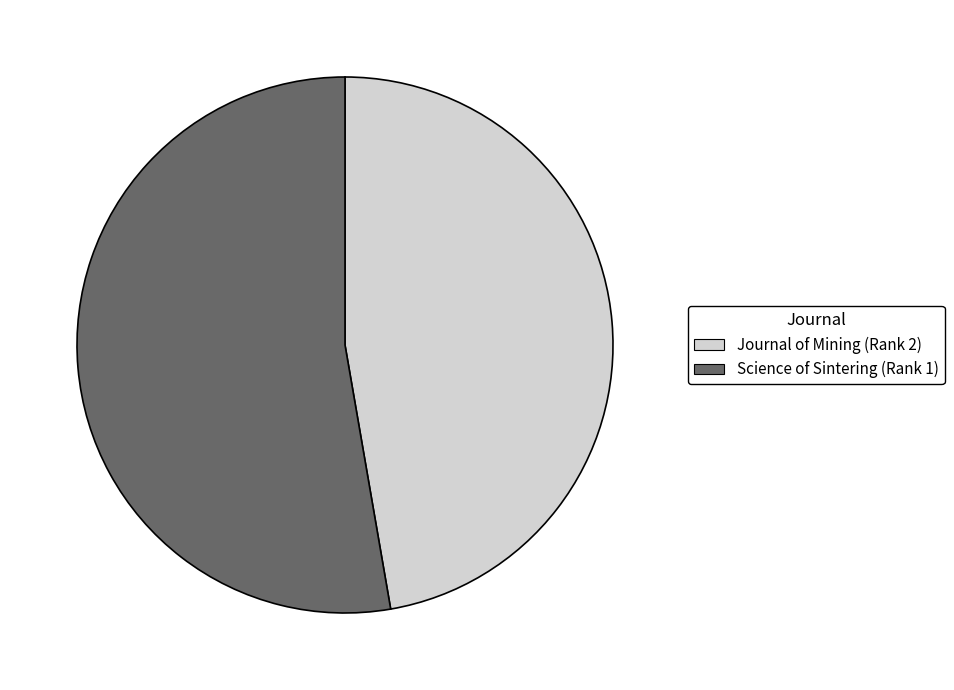

Does any single category account for the majority?

Yes